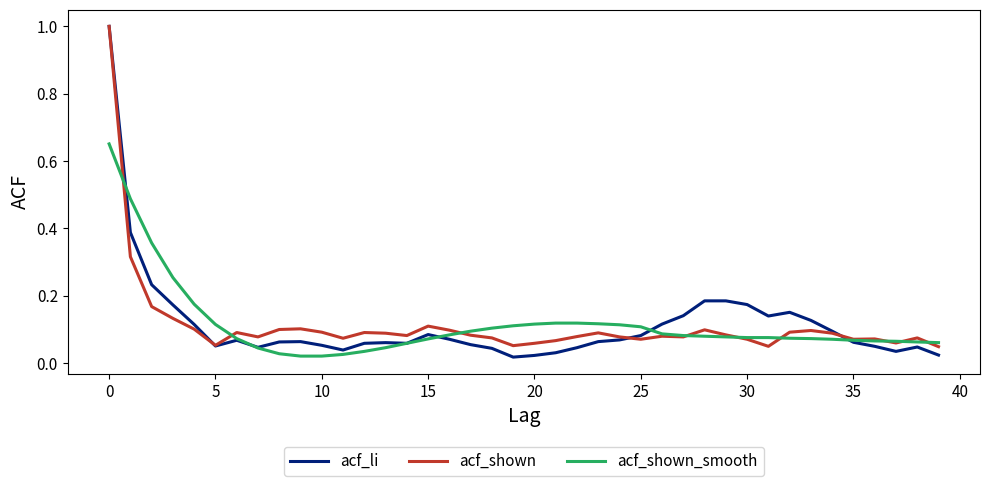

Which series has the largest range (max minus min)?

acf_li